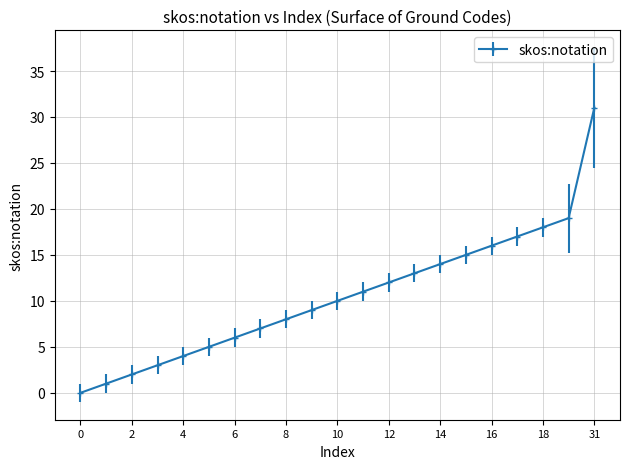

What is the maximum value shown in the chart?

31